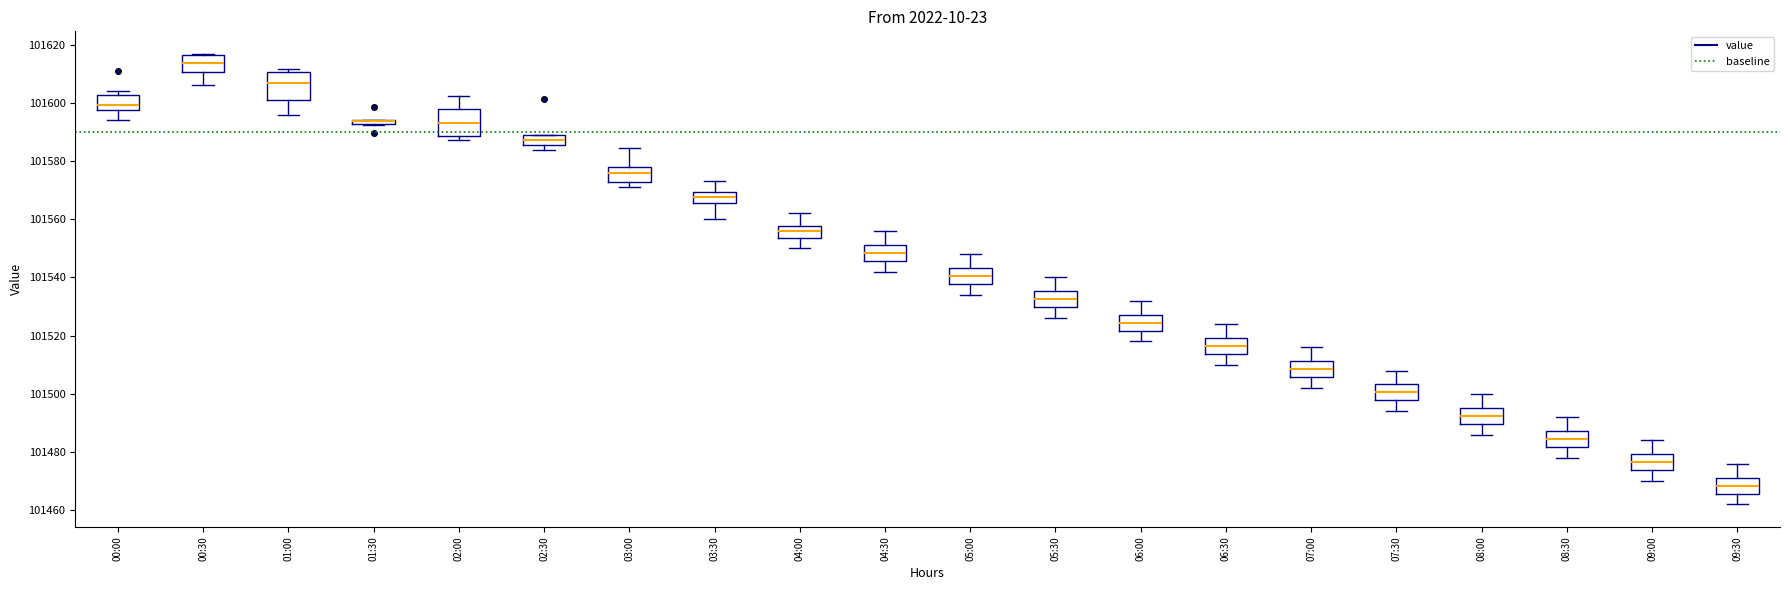

Where does the median line of the box for 01:00 sit on the y-axis? The values are not printed on the chart, so give them approximately, as read against the axis.

101606